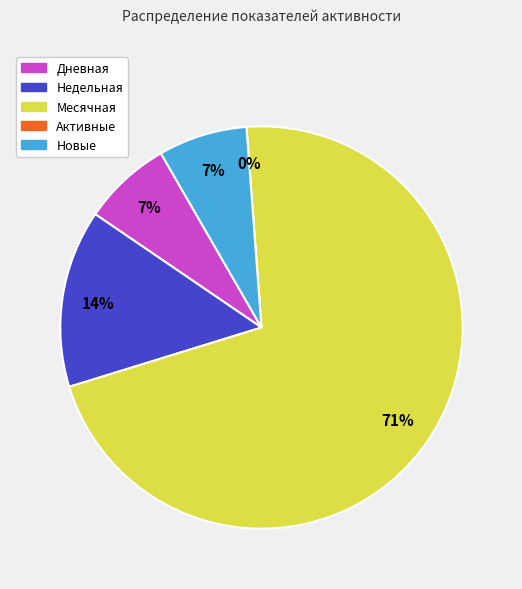

Is it true that Недельная is 29% of the pie?

False